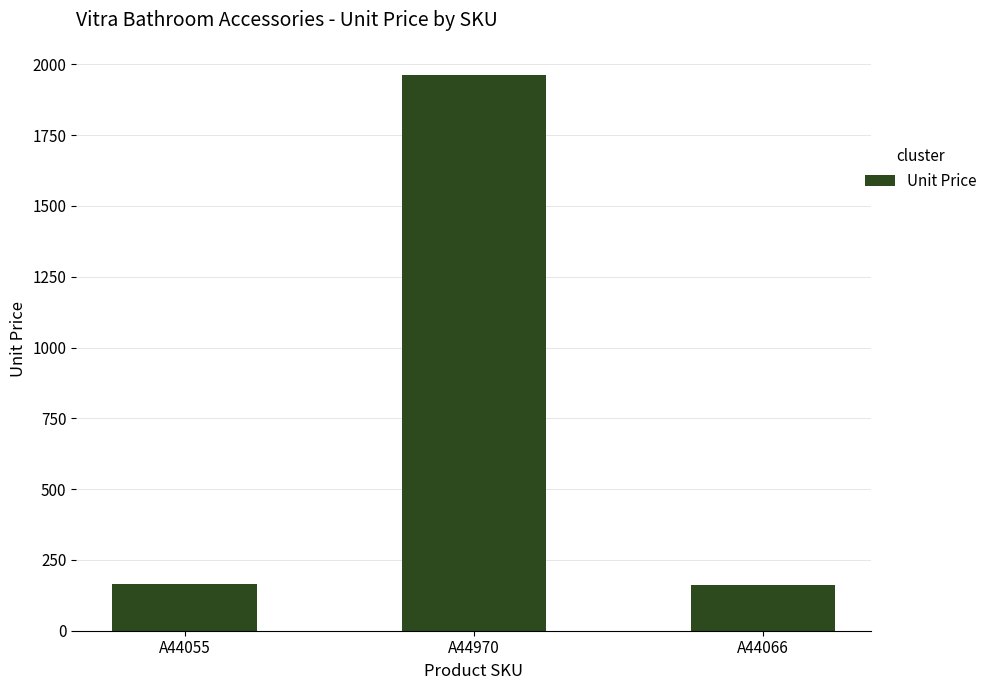

Is it true that the value at A44055 is 165.3?

True